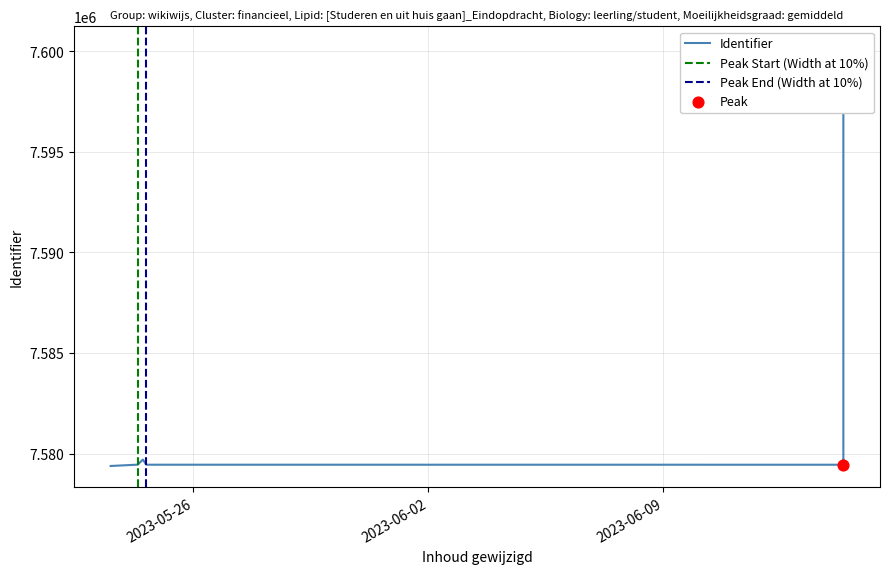

What is the ratio of the value at 2023-05-24 to the value at 2023-06-14?

1.0